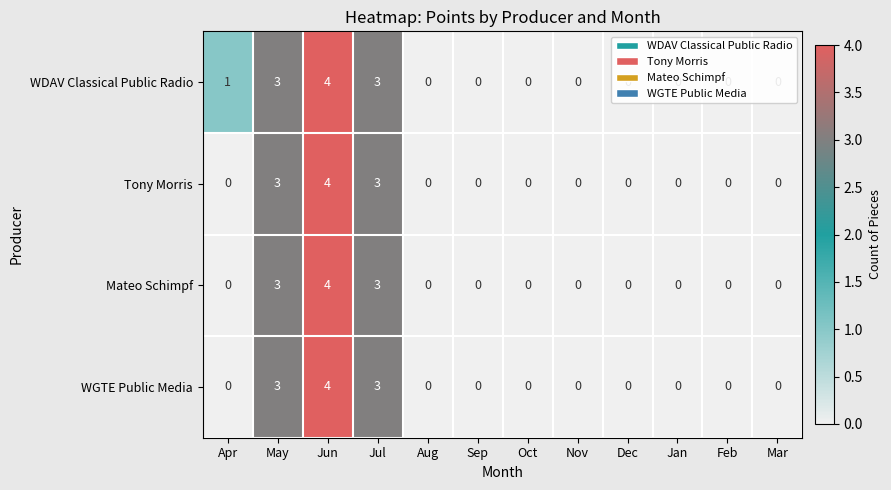

What is the difference between the maximum and second lowest values in the WGTE Public Media series?

4